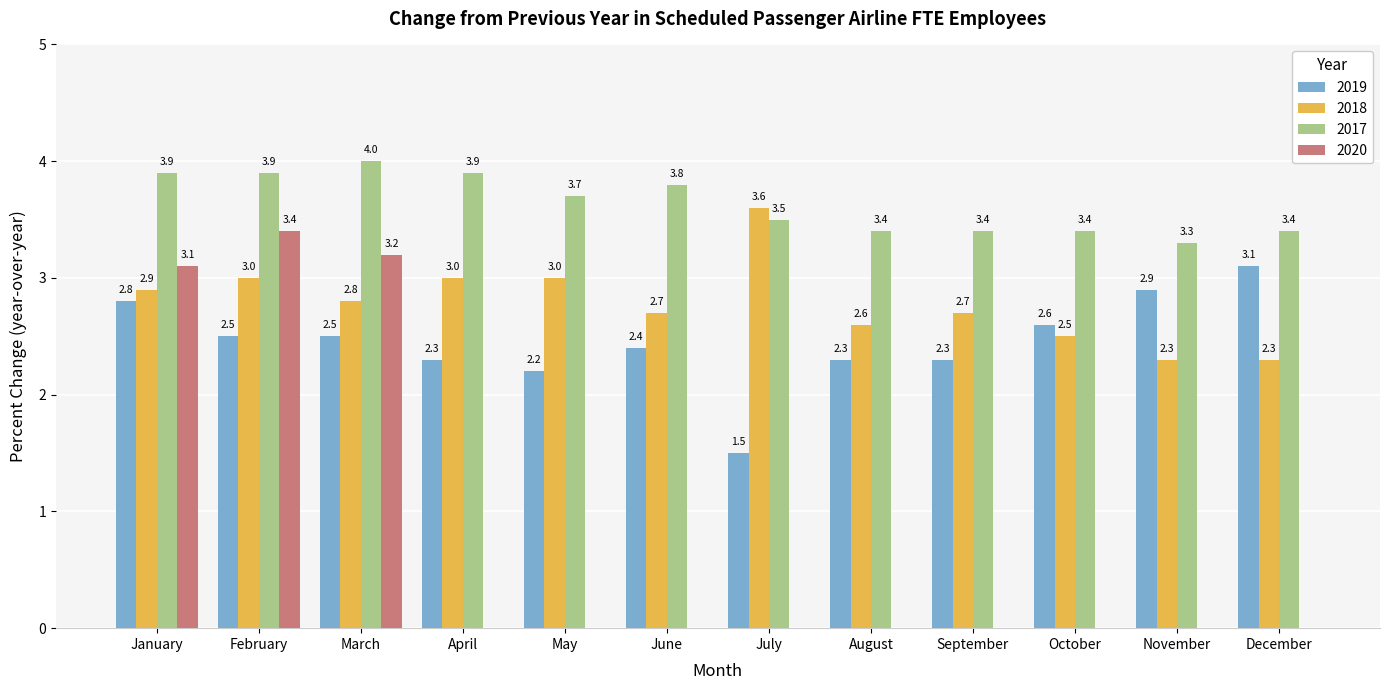

Which series changed the most between March and June?

2020